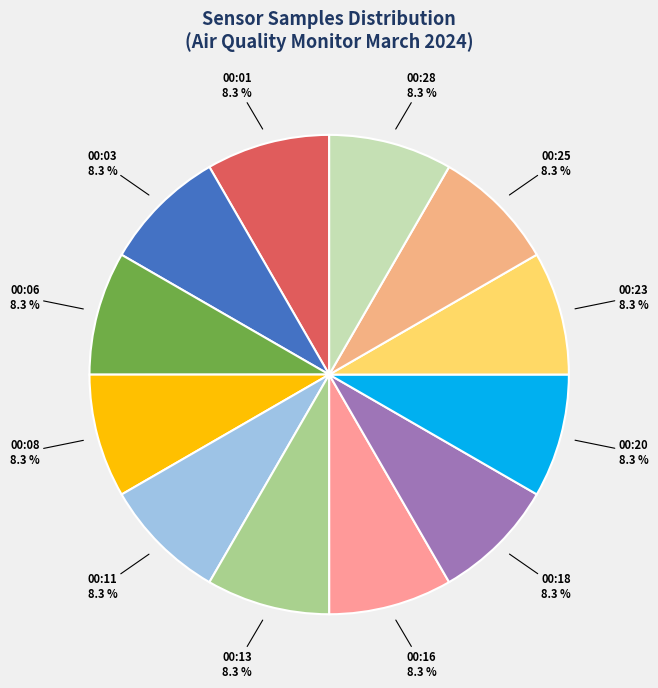

What portion of the pie excludes 00:16?

91.7%